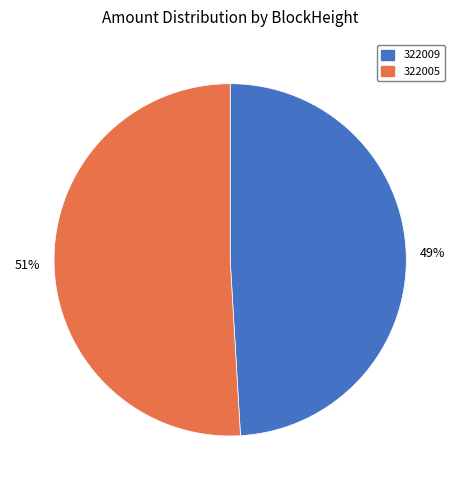

Which category has the biggest portion of the pie?

322005